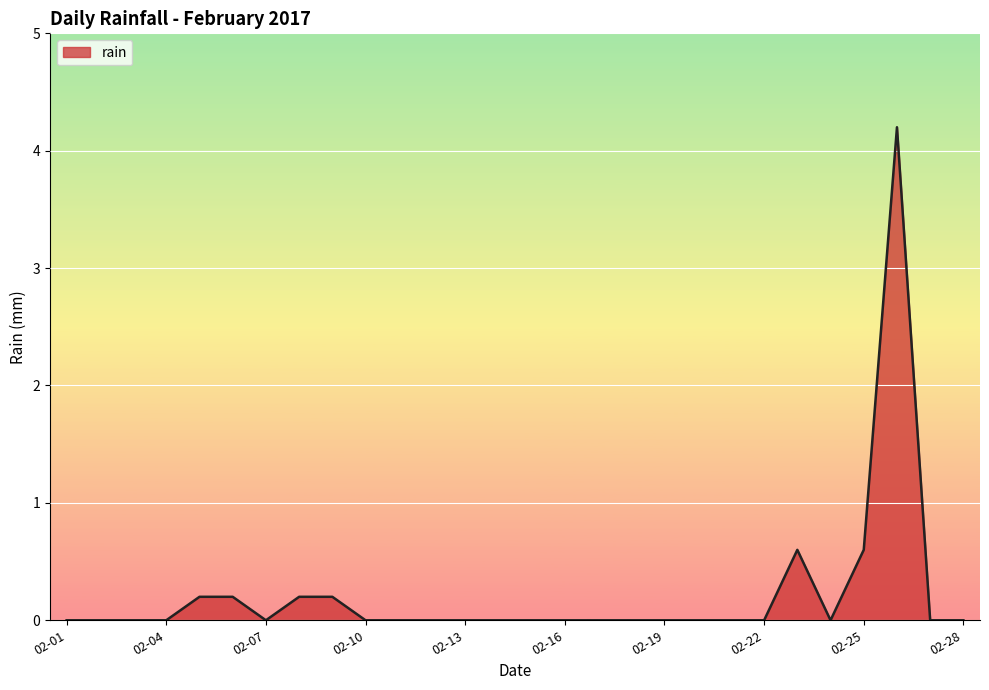

What is the greatest value displayed?

4.2